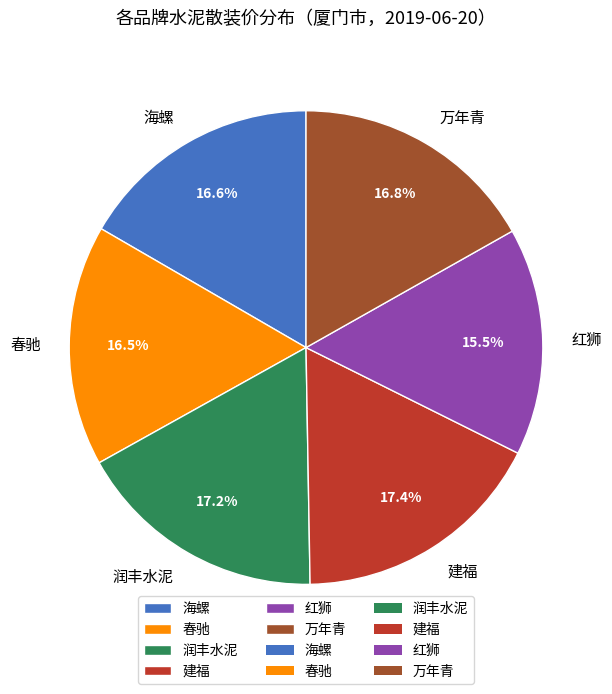

Does any single category account for the majority?

No